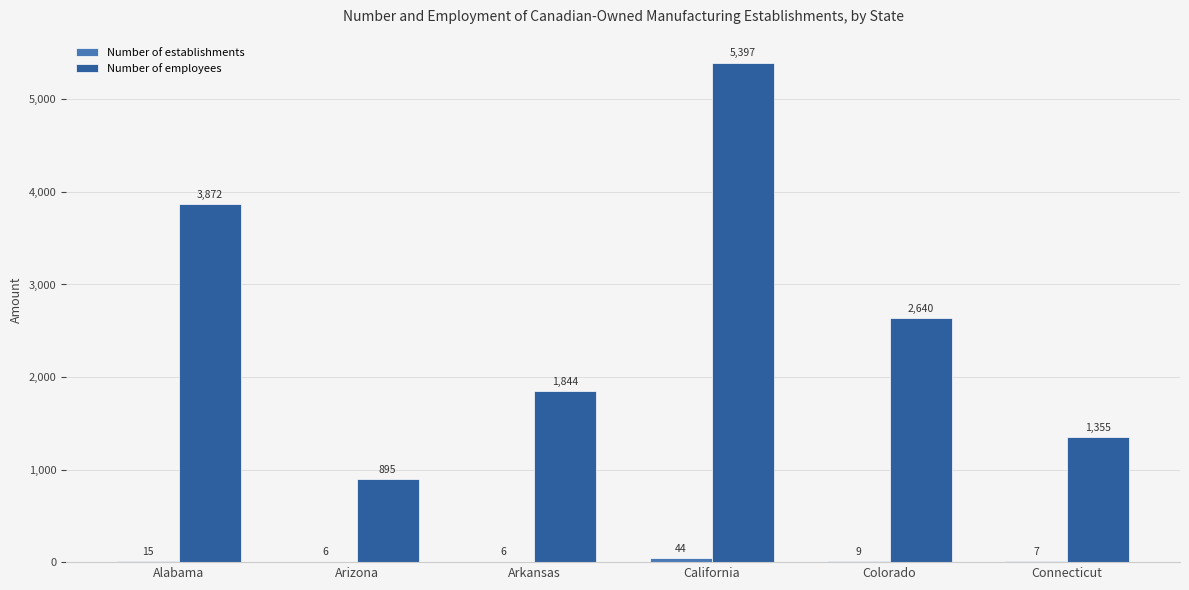

What is the sum of all Number of employees values?

16003